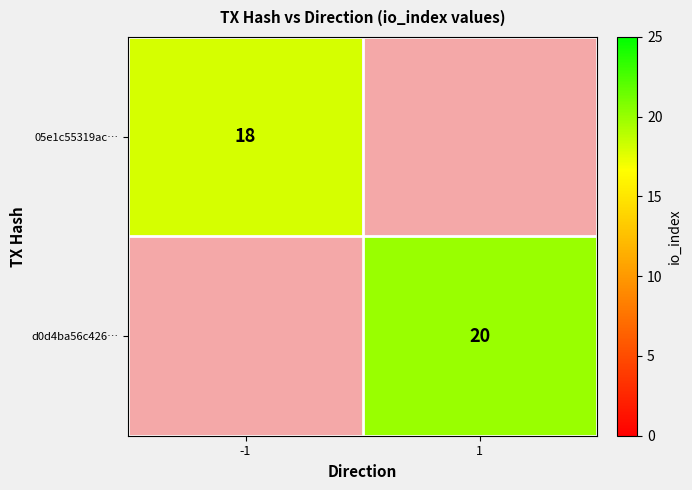

The value of 05e1c55319ac… at -1 is 26.6. True or false?

False